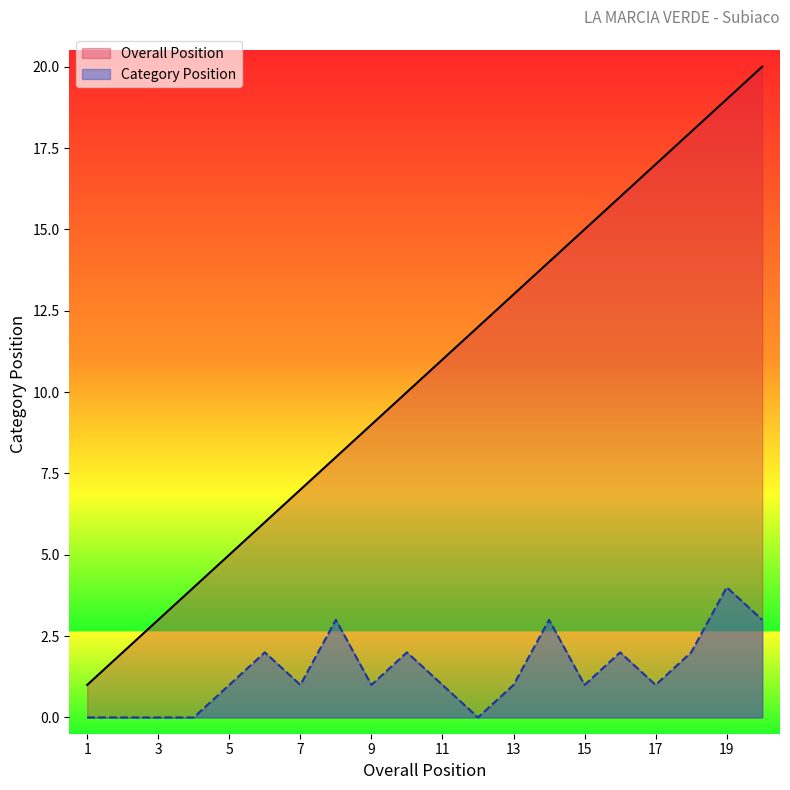

At which label does Category Position reach its minimum?

1